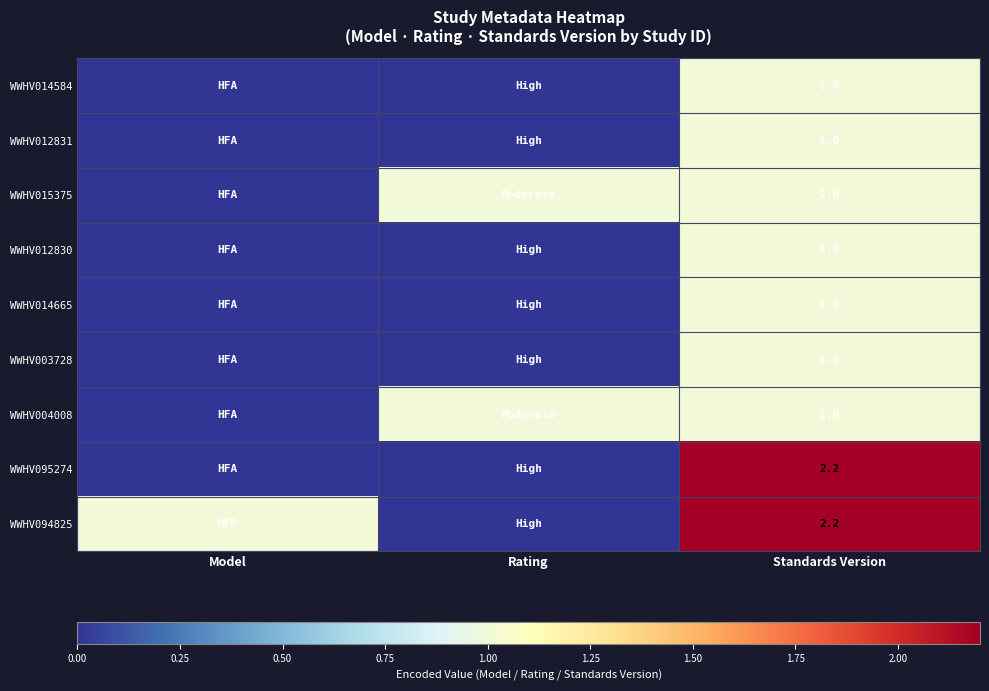

Is the value of WWHV094825 at Standards Version greater than the value of WWHV003728 at Standards Version?

Yes